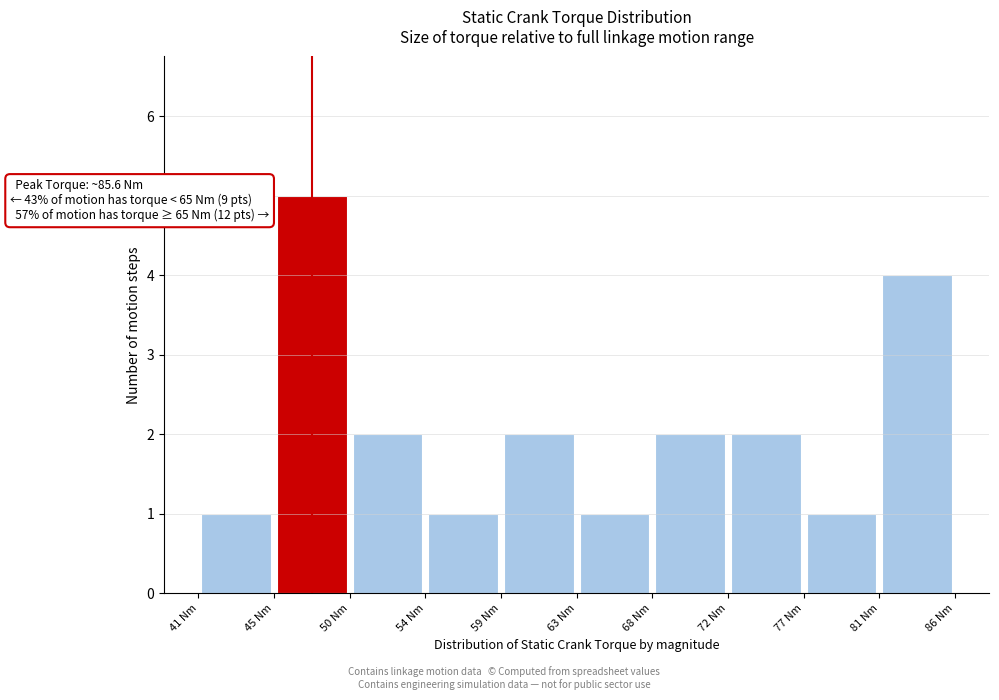

Which range on the x-axis has the tallest bar?

45.0 to 49.5